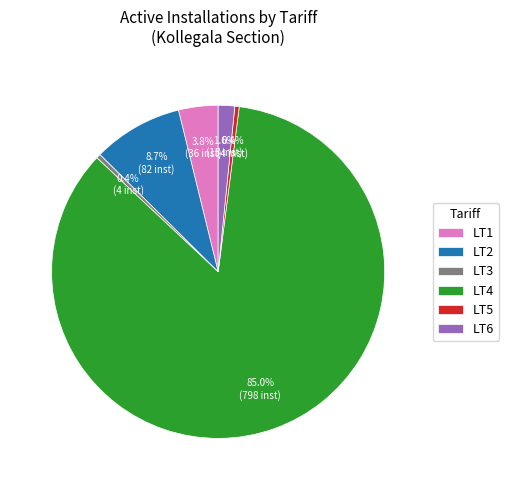

Which category has the biggest portion of the pie?

LT4